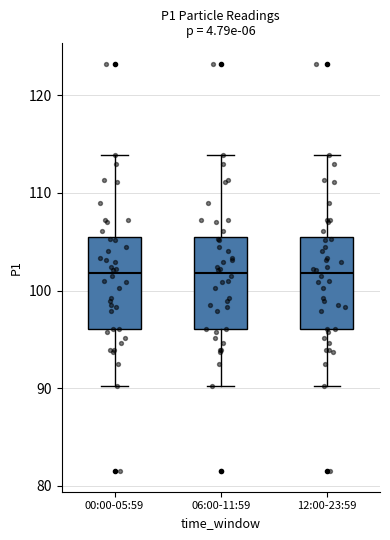

Reading left to right, read every box against the y-axis: the position of its median line, the range the box covers, and the ends of its whiskers. The values are not printed on the chart, so give them approximately, as read against the axis.

00:00-05:59: median 102, box 96 to 105, whiskers 90 to 114
06:00-11:59: median 102, box 96 to 105, whiskers 90 to 114
12:00-23:59: median 102, box 96 to 105, whiskers 90 to 114